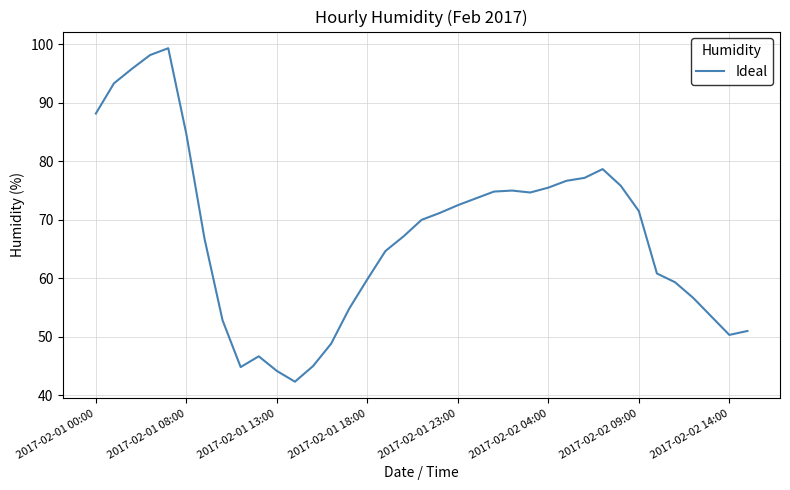

What is the minimum value shown in the chart?

42.3